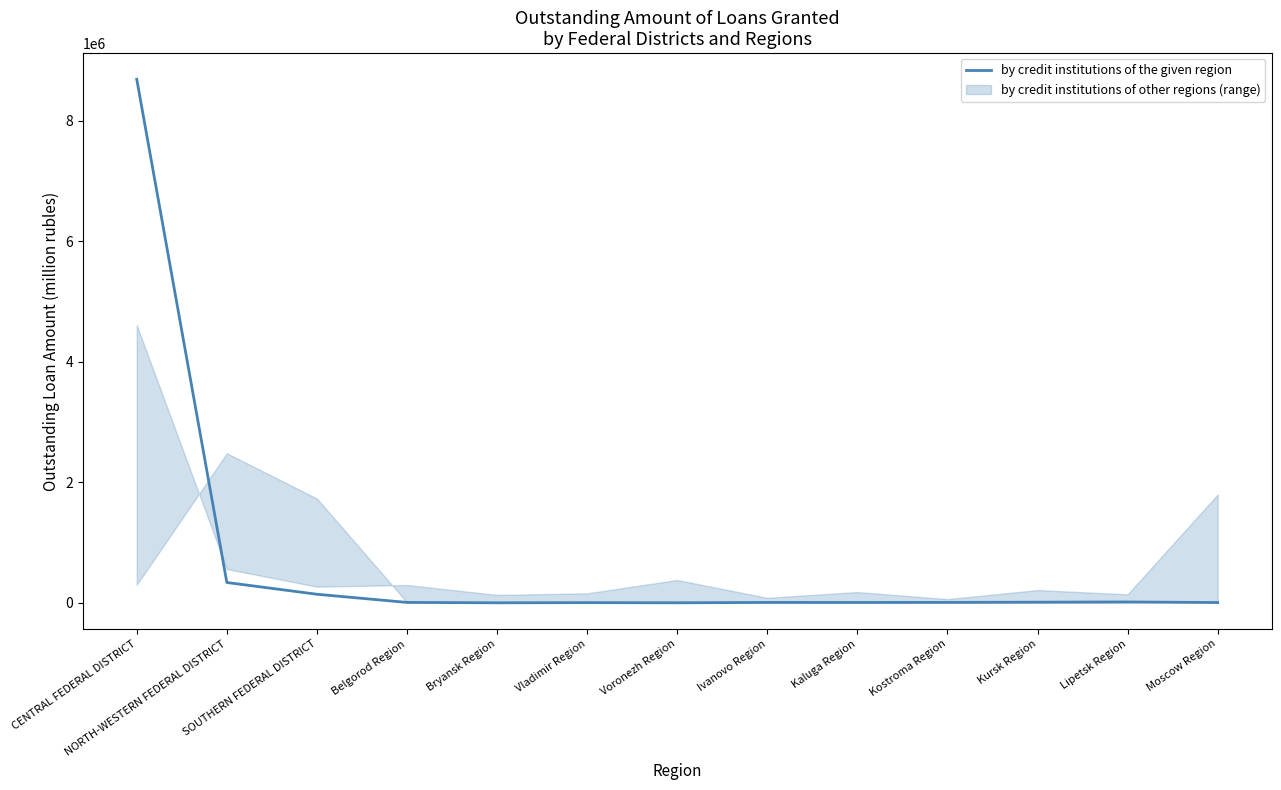

Which label corresponds to the smallest value in the chart?

Bryansk Region